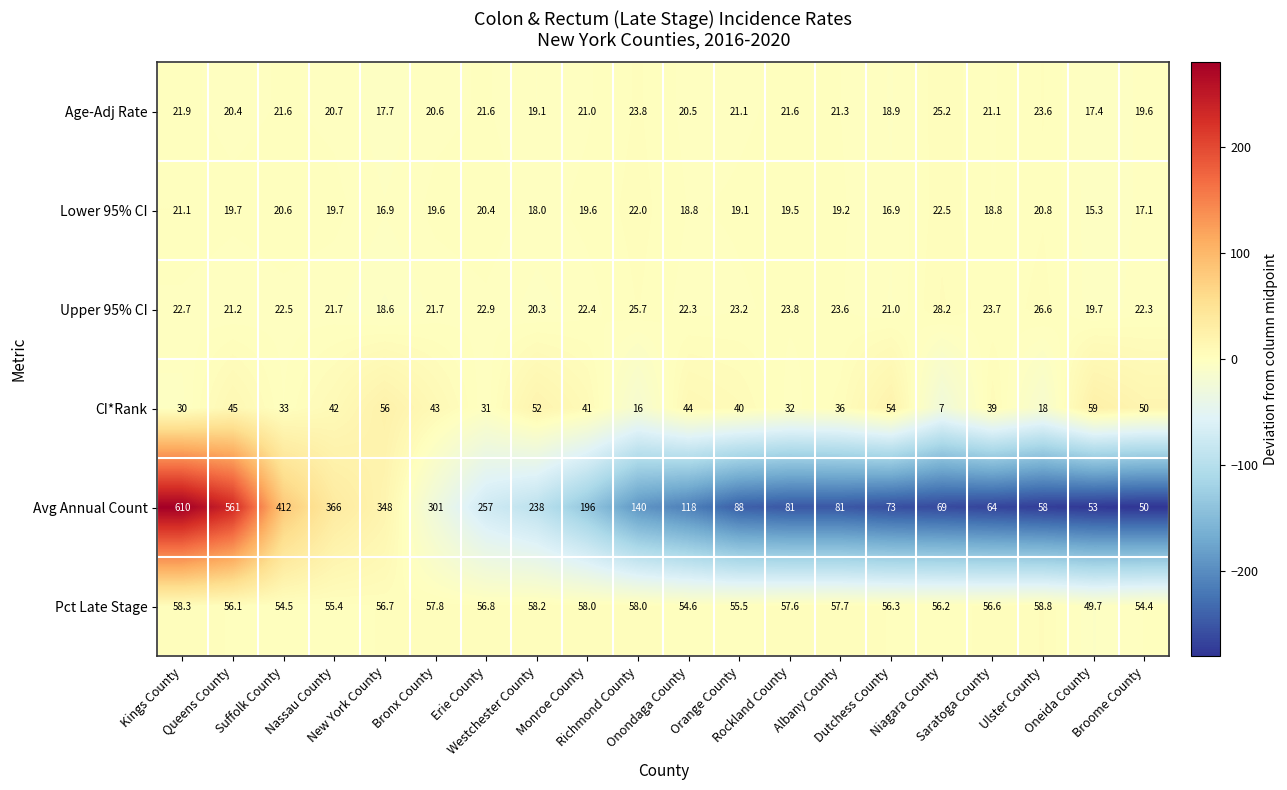

How many categories are shown in the chart?

20